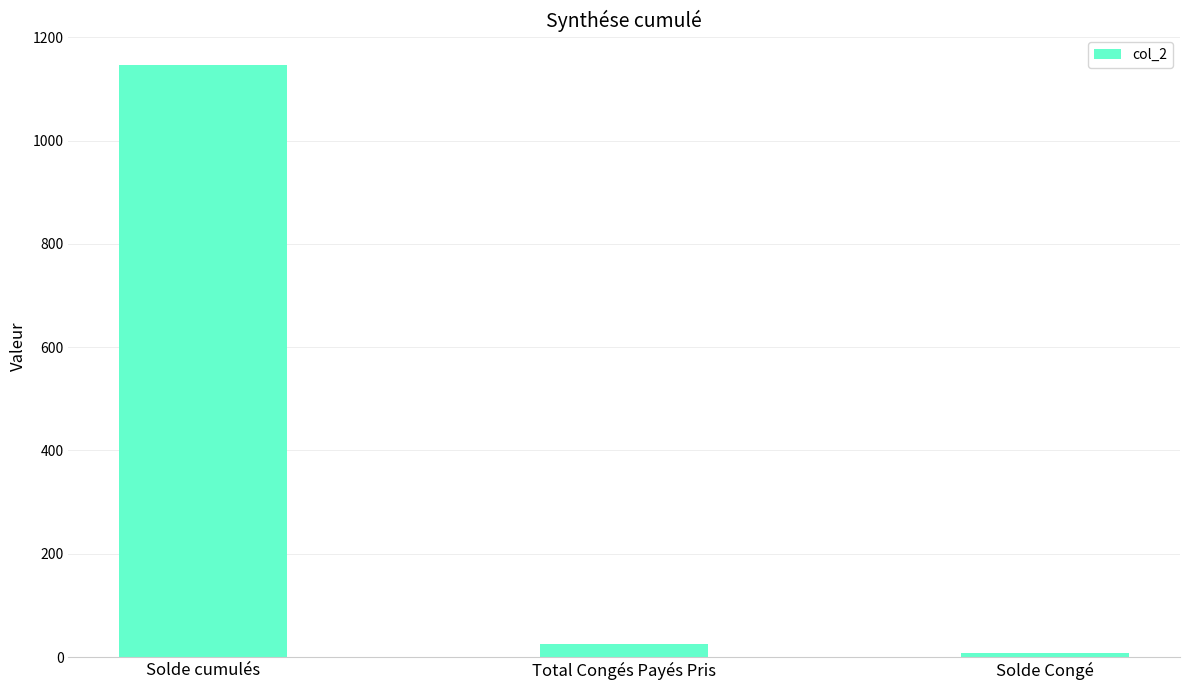

What is the label of the 2nd bar from the left?

Total Congés Payés Pris